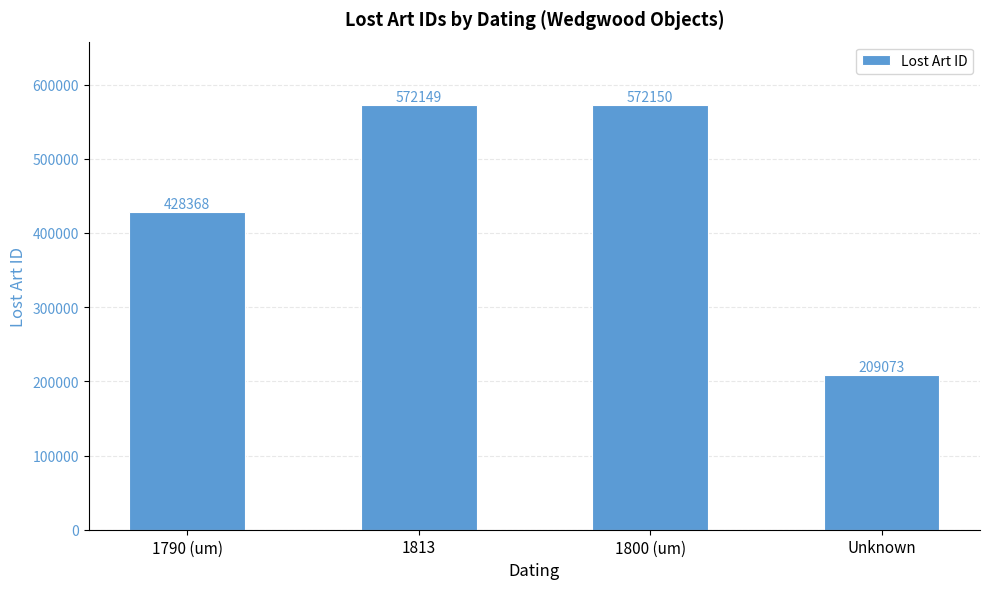

List the labels in order of value, smallest first.

Unknown, 1790 (um), 1813, 1800 (um)